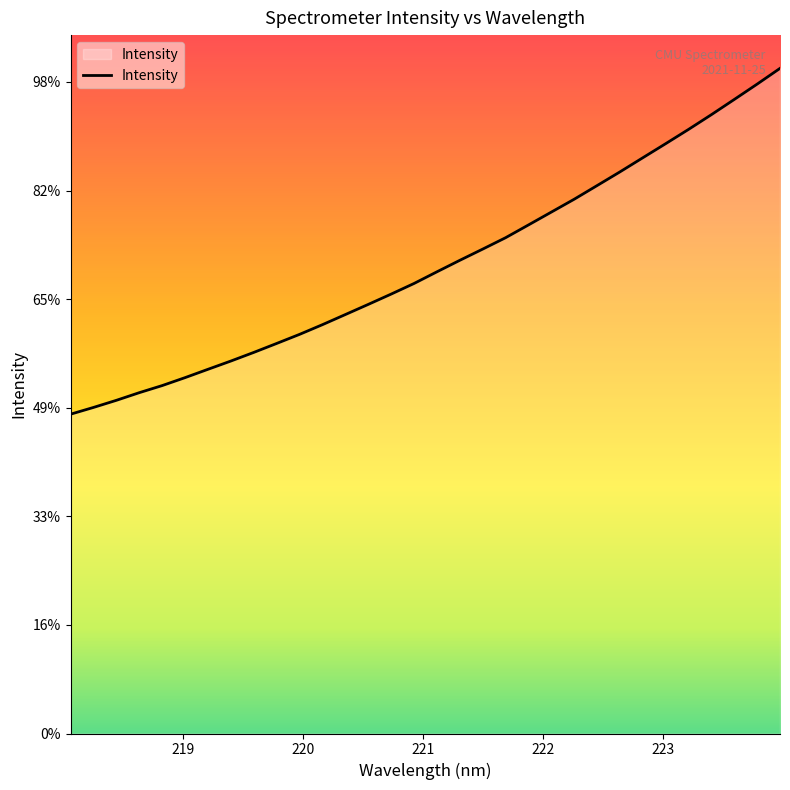

Reading right to left, transcribe all the data shown in this chart.

6125.0	5980.0	5838.7	5698.8	5563.0	5431.6	5301.8	5171.8	5045.6	4920.0	4801.5	4683.1	4565.4	4460.6	4357.4	4251.6	4144.1	4046.4	3951.5	3858.0	3764.9	3675.5	3591.9	3509.3	3430.0	3353.8	3277.1	3203.8	3138.5	3068.0	3002.5	2940.3